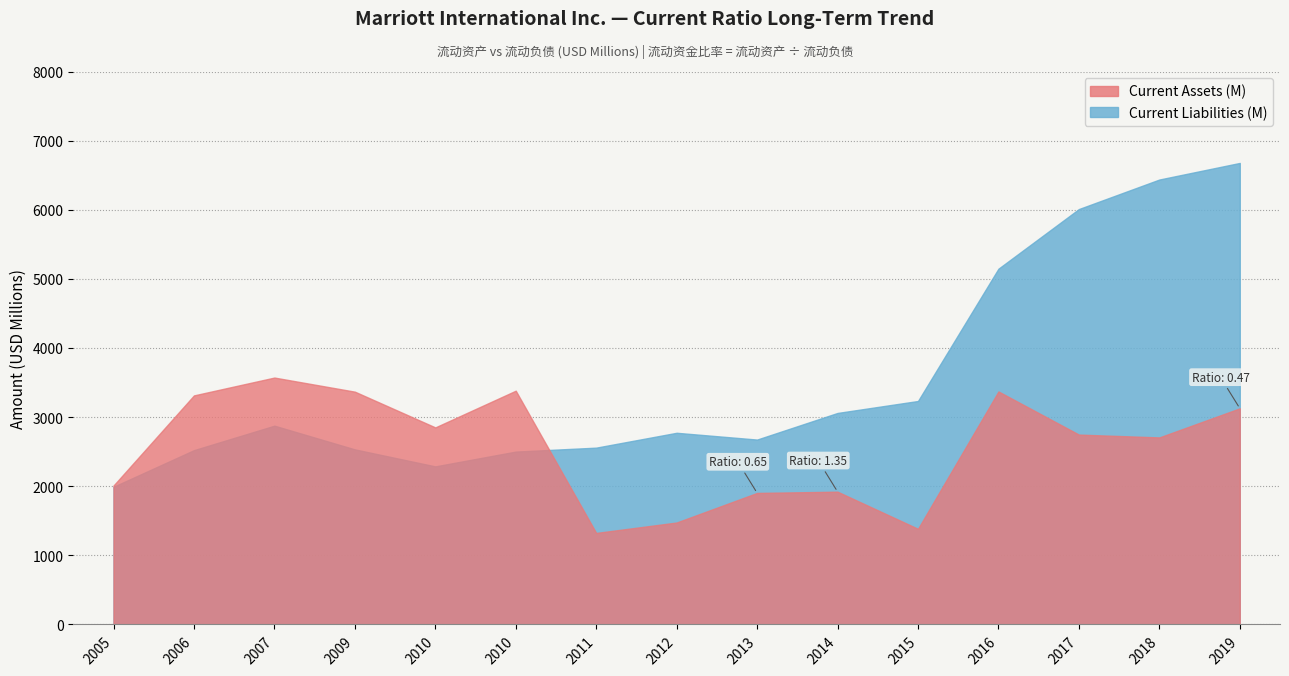

Reading left to right, list all the values displayed in this chart.

Current Assets (M): 2005-12-30=2010	2006-12-29=3314	2007-12-28=3572	2009-01-02=3368	2010-01-01=2851	2010-12-31=3382	2011-12-30=1324	2012-12-28=1475	2013-12-31=1903	2014-12-31=1921	2015-12-31=1384	2016-12-31=3371	2017-12-31=2747	2018-12-31=2706	2019-12-31=3127
Current Liabilities (M): 2005-12-30=1992	2006-12-29=2522	2007-12-28=2876	2009-01-02=2533	2010-01-01=2287	2010-12-31=2501	2011-12-30=2558	2012-12-28=2773	2013-12-31=2675	2014-12-31=3060	2015-12-31=3233	2016-12-31=5147	2017-12-31=6010	2018-12-31=6437	2019-12-31=6677